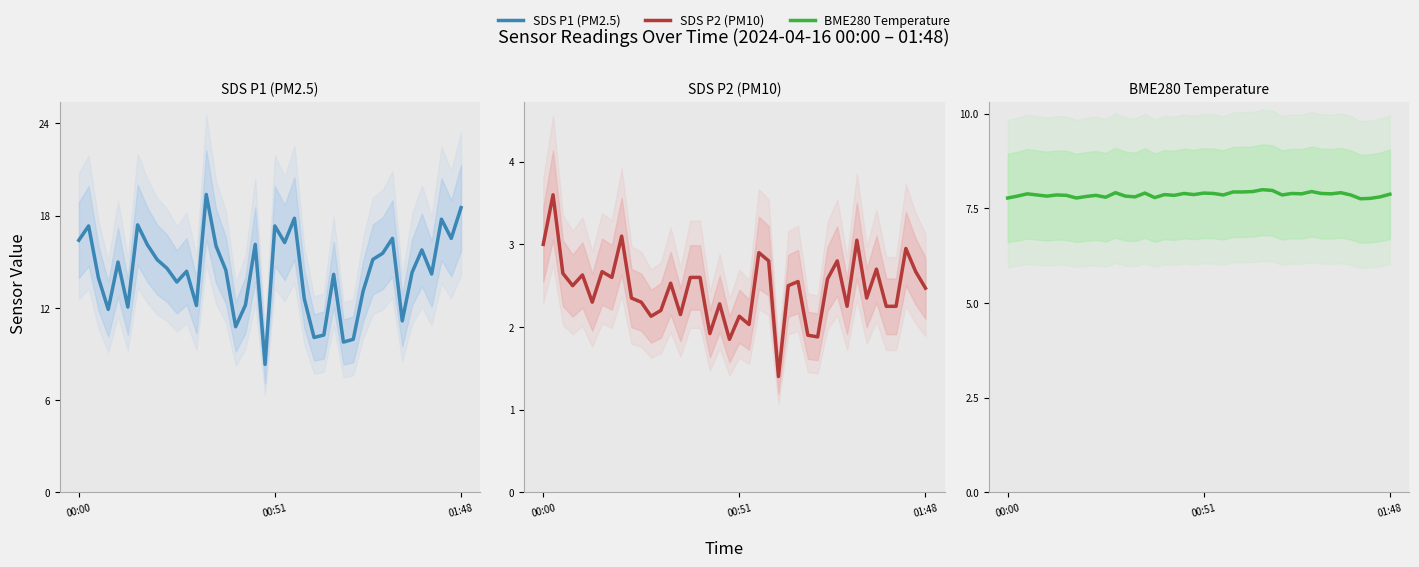

Which series has the largest total across all categories?

SDS P1 (PM2.5)